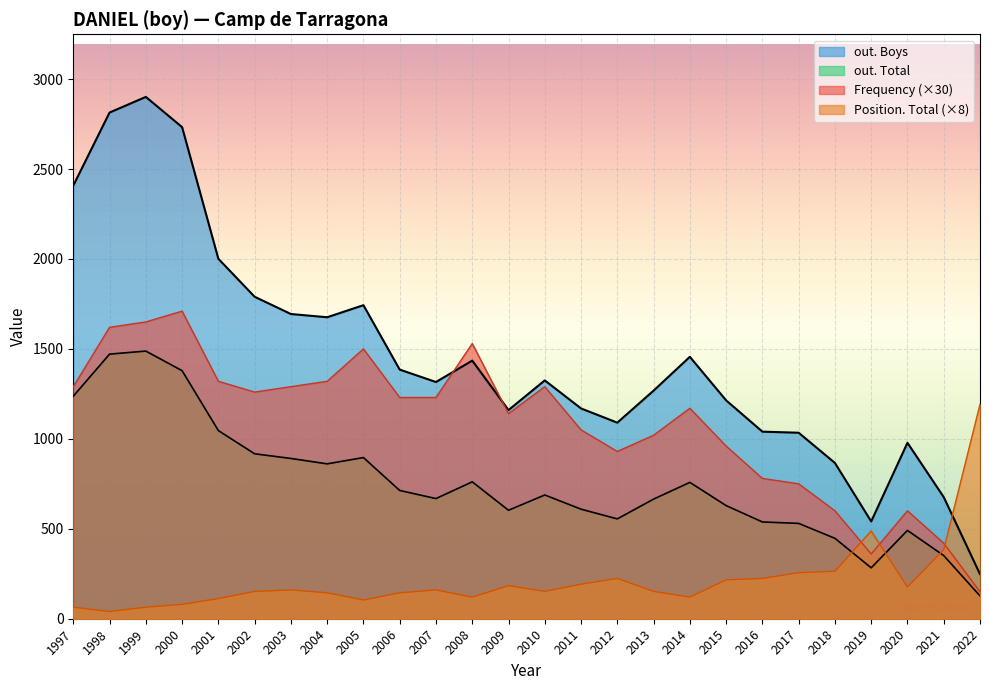

Is the value of out. Total at 2003 greater than the value of Frequency at 2006?

Yes